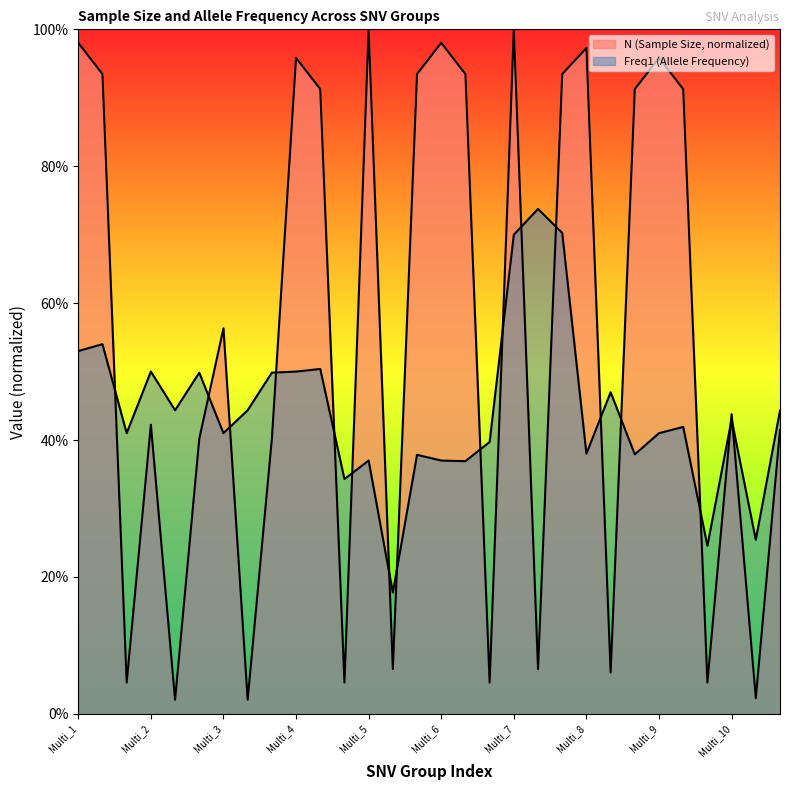

List the series in order of their peak value, lowest first.

Freq1, N (Sample Size)